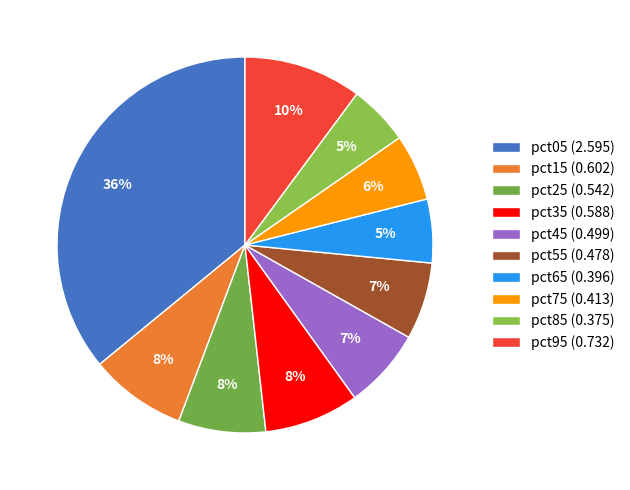

What is the largest slice in the pie chart?

pct05